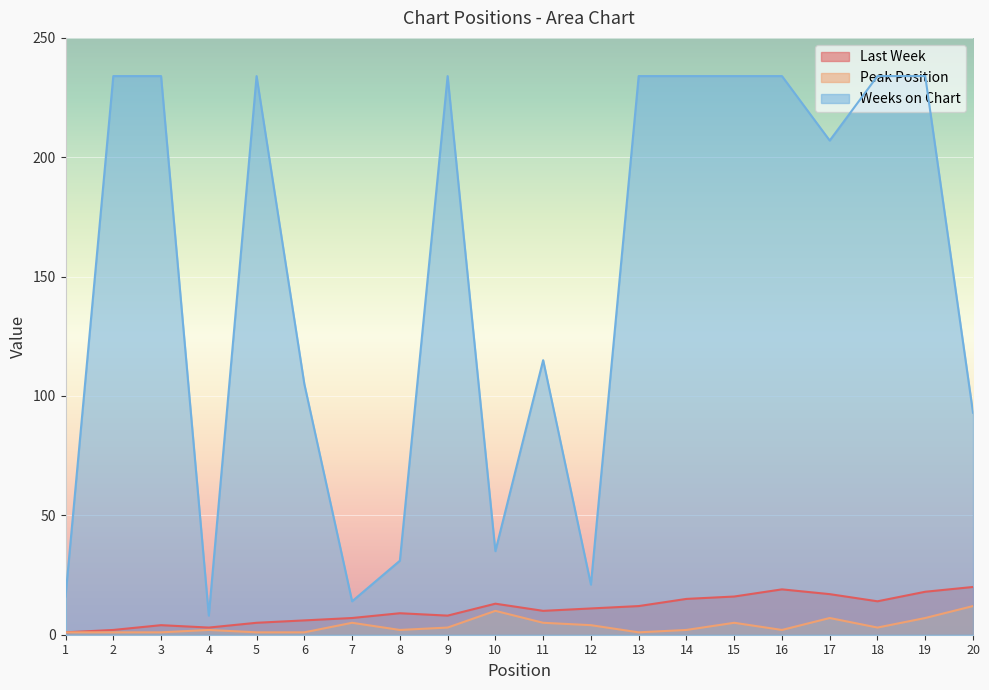

Where is the first local maximum for Weeks on Chart?

5